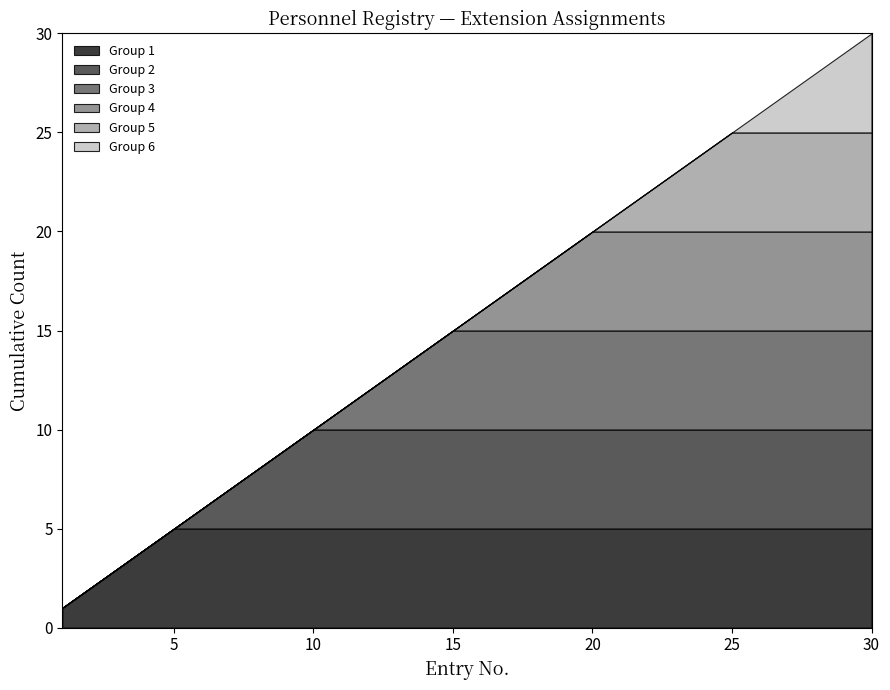

True or false: the data shows 9 at 9.

True